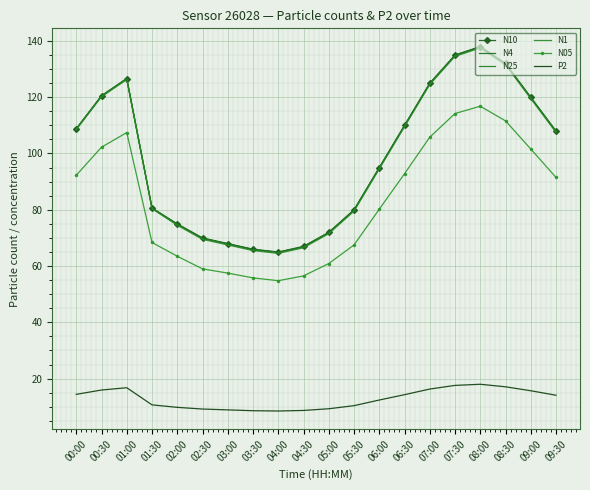

What position from the right is 08:00?

4